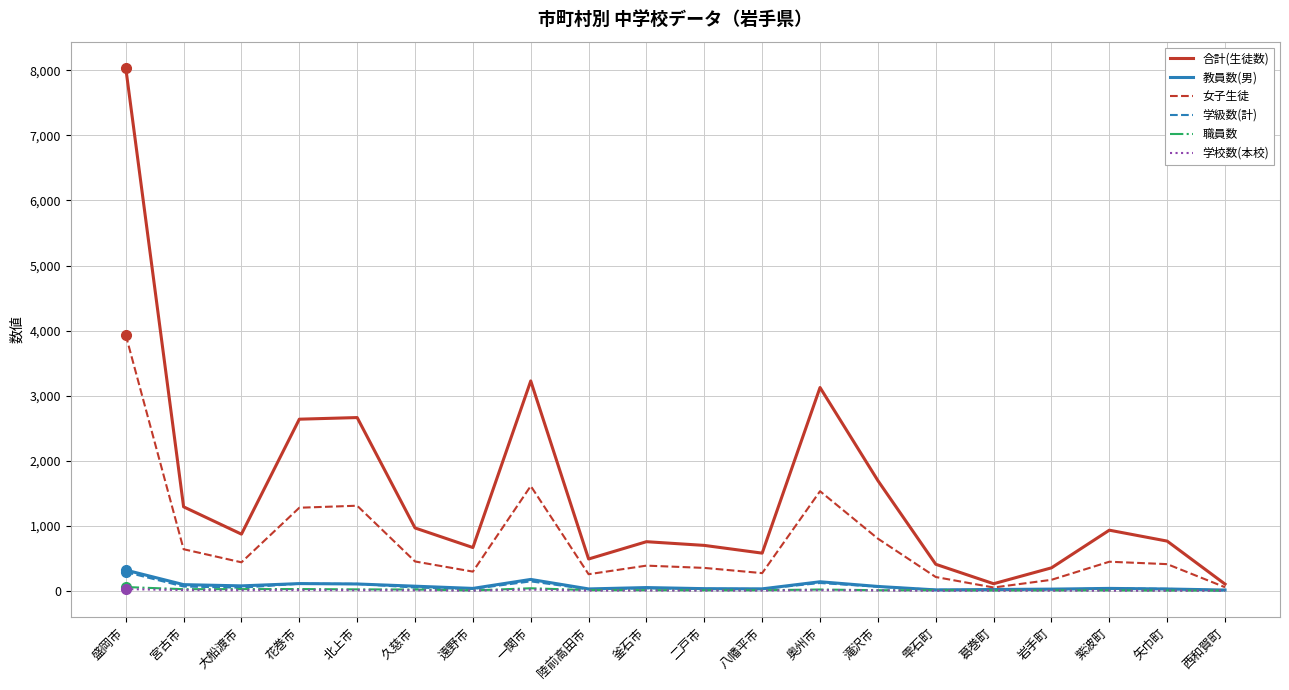

Between 盛岡市 and 一関市, which series saw the biggest shift?

合計(生徒数)